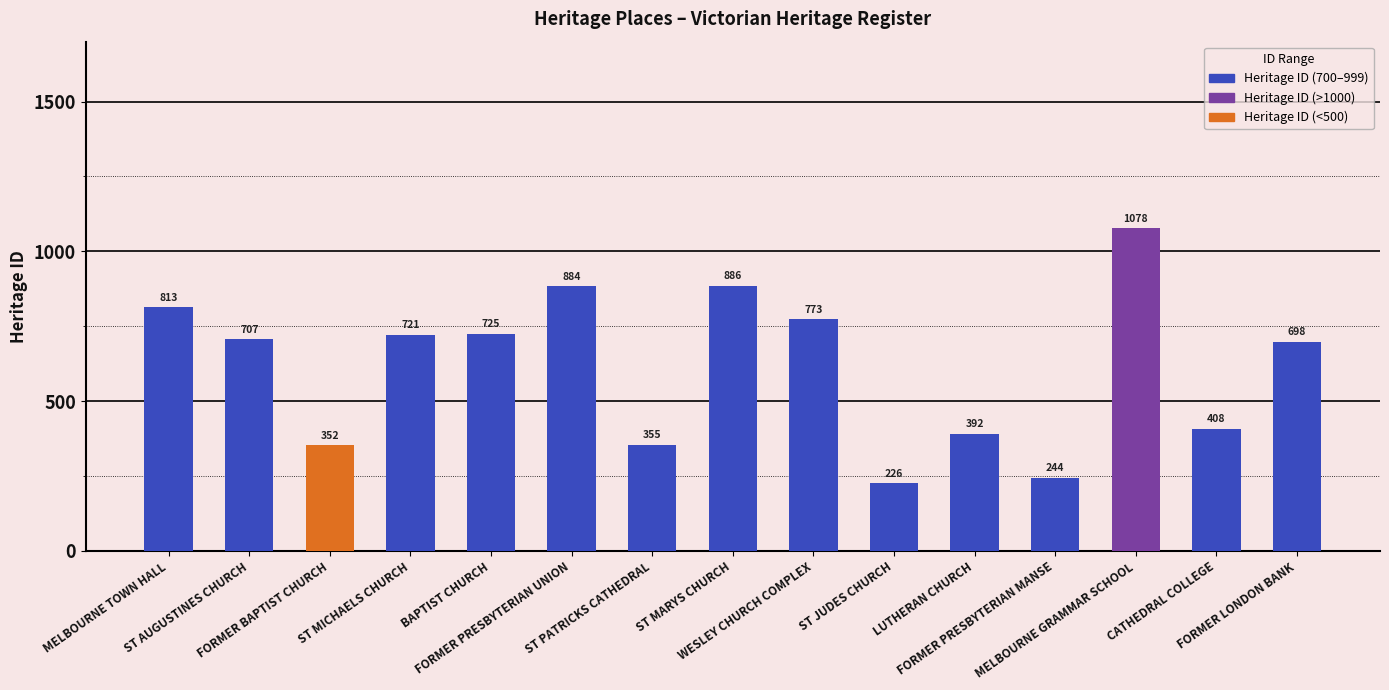

What is the greatest value displayed?

1078